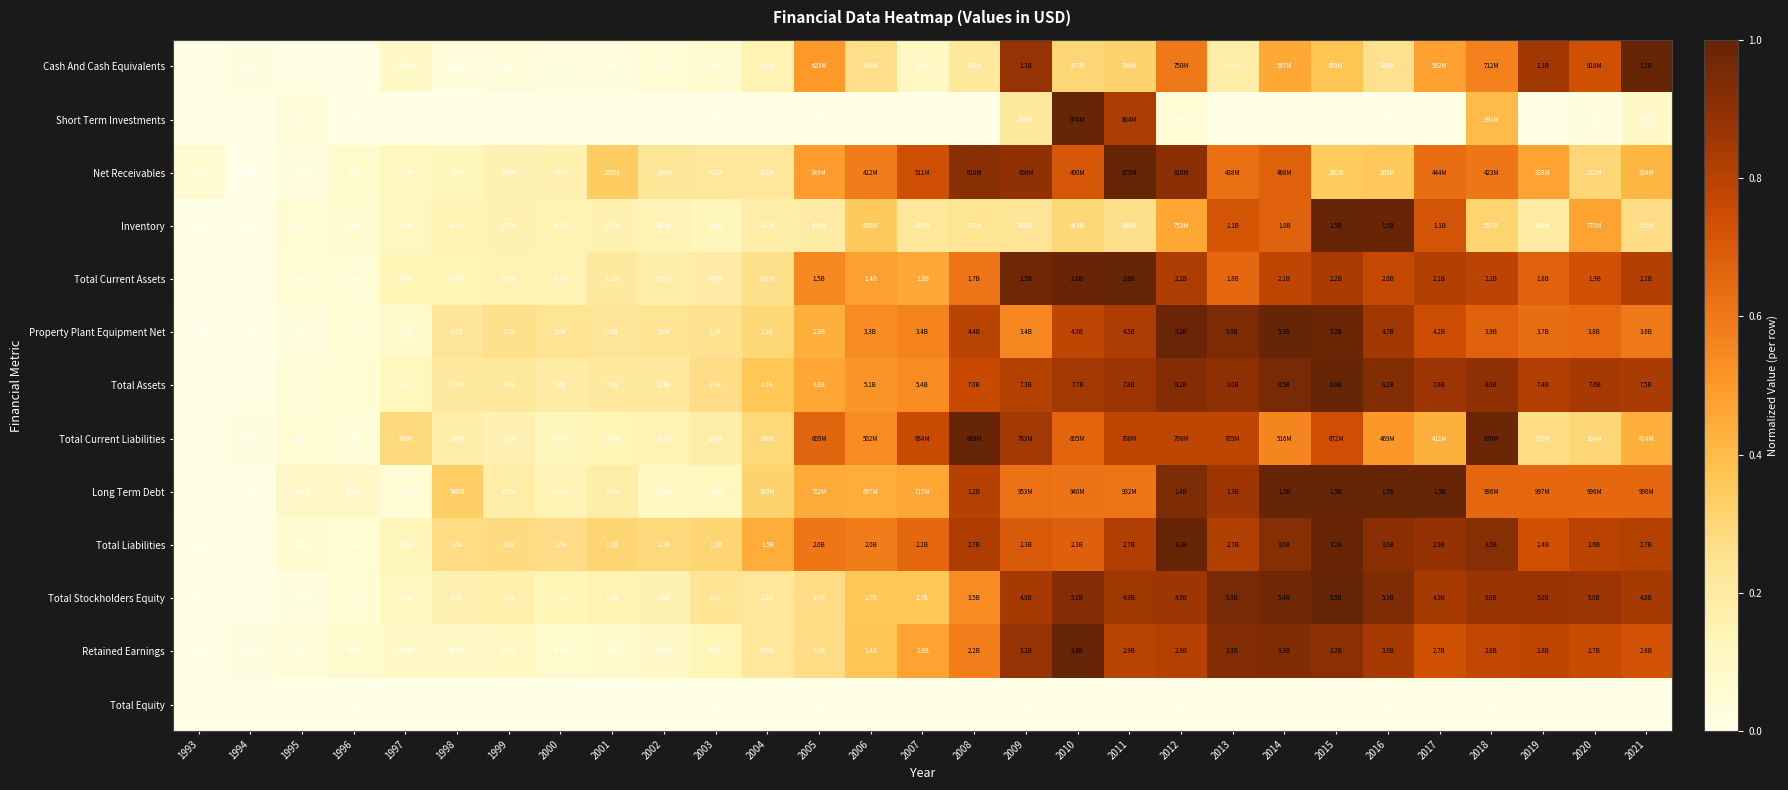

Which category has the highest value in the Total Current Liabilities series?

2008